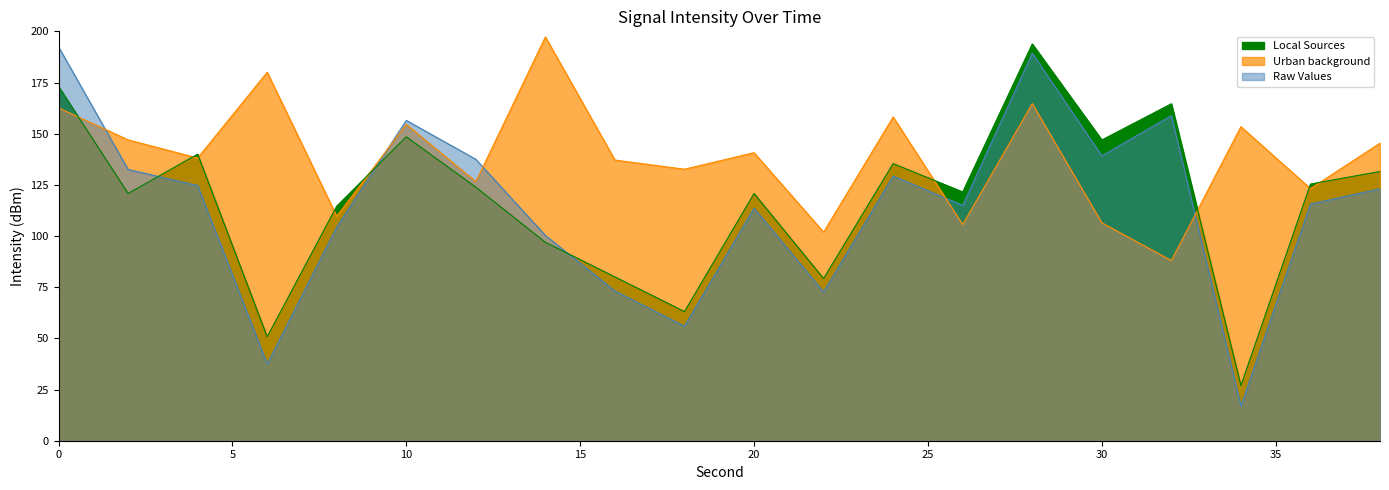

Rank the categories by Local Sources value from highest to lowest.

28, 0, 32, 10, 30, 4, 24, 38, 36, 12, 26, 2, 20, 8, 14, 16, 22, 18, 6, 34